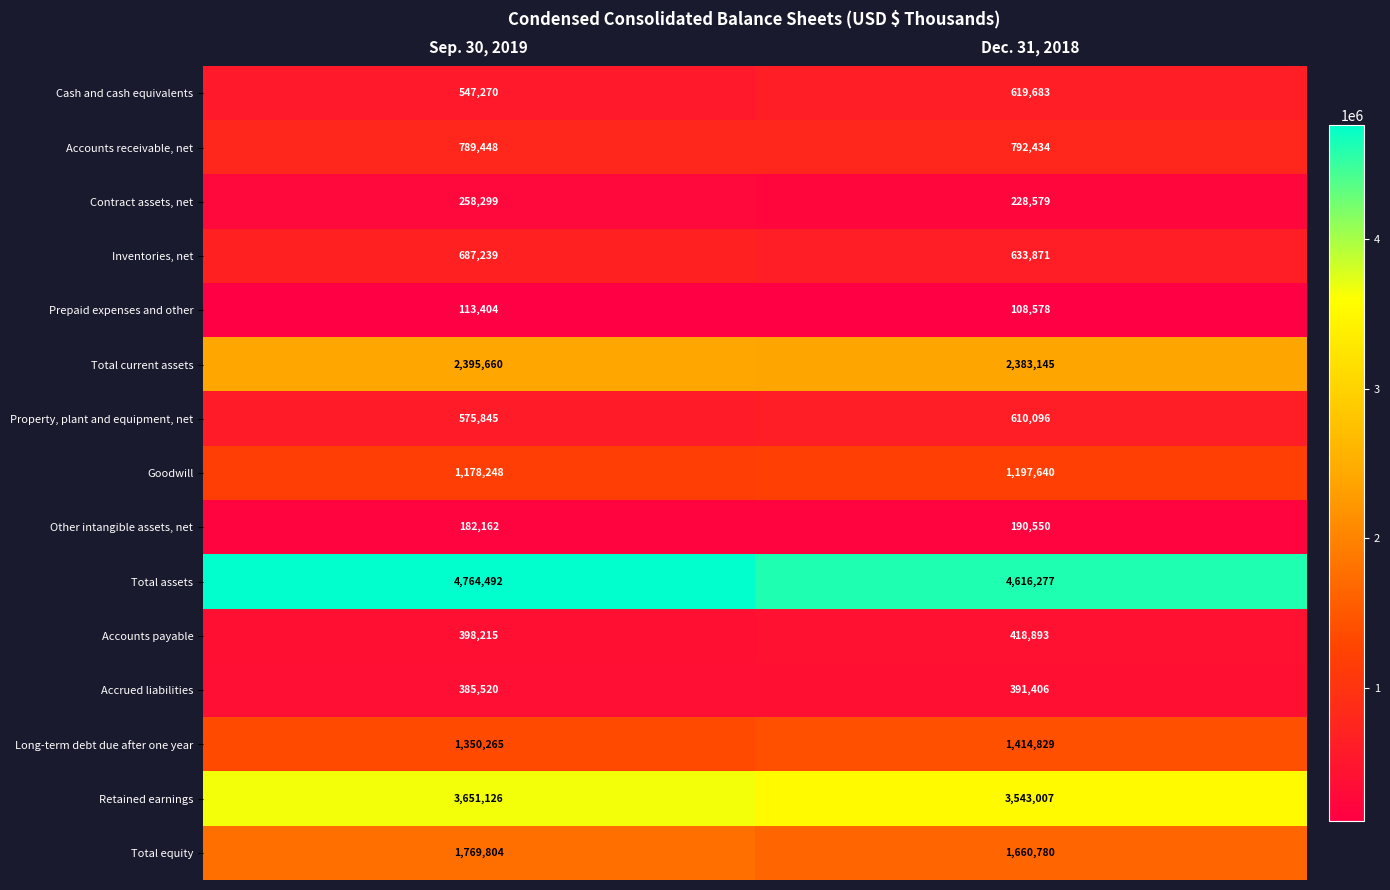

Is it true that Contract assets, net equals 228579 at Dec. 31, 2018?

True